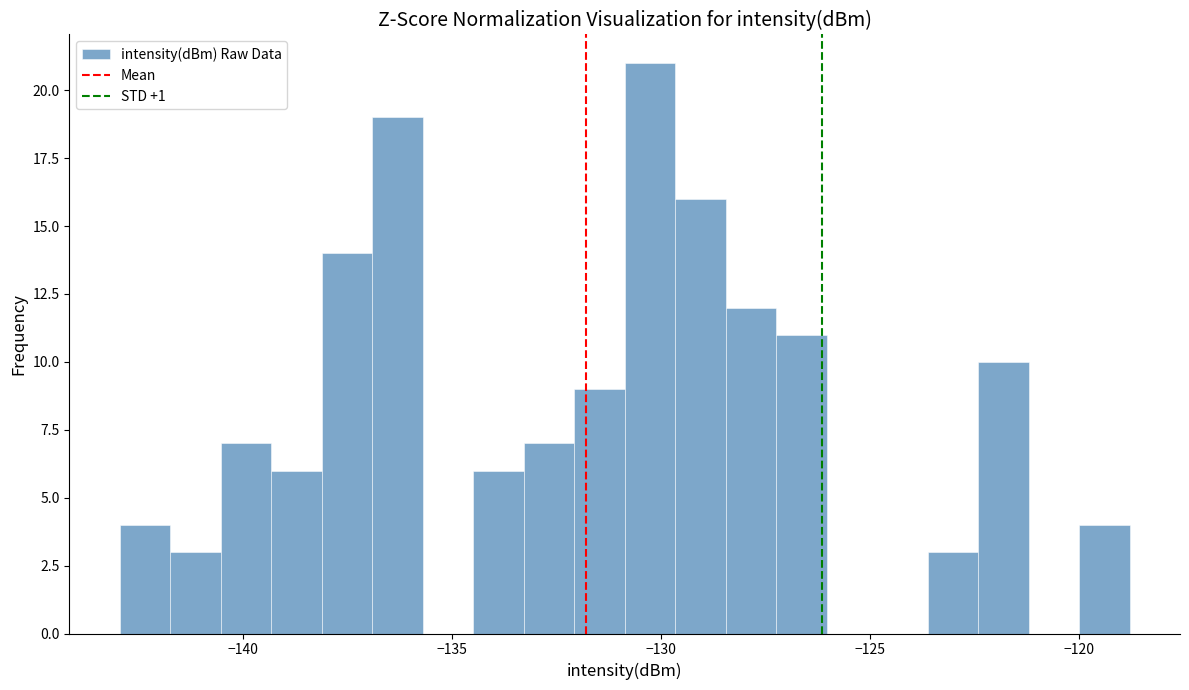

Around what value on the x-axis is the tallest bar? Give the approximate position of its centre, as read against the axis.

-130.5